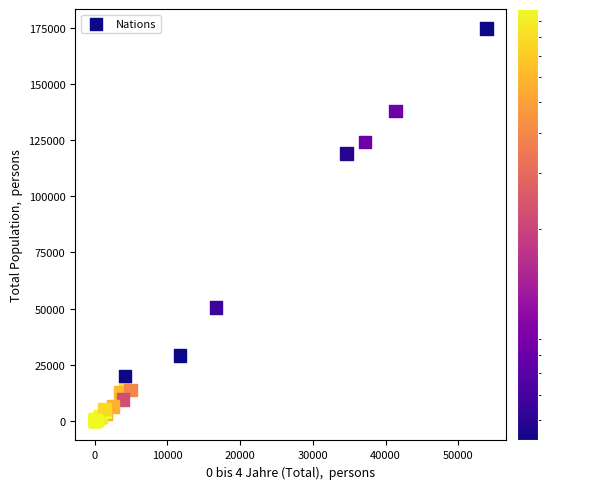

What Y value in the scatter plot is closest to 87295?

118930